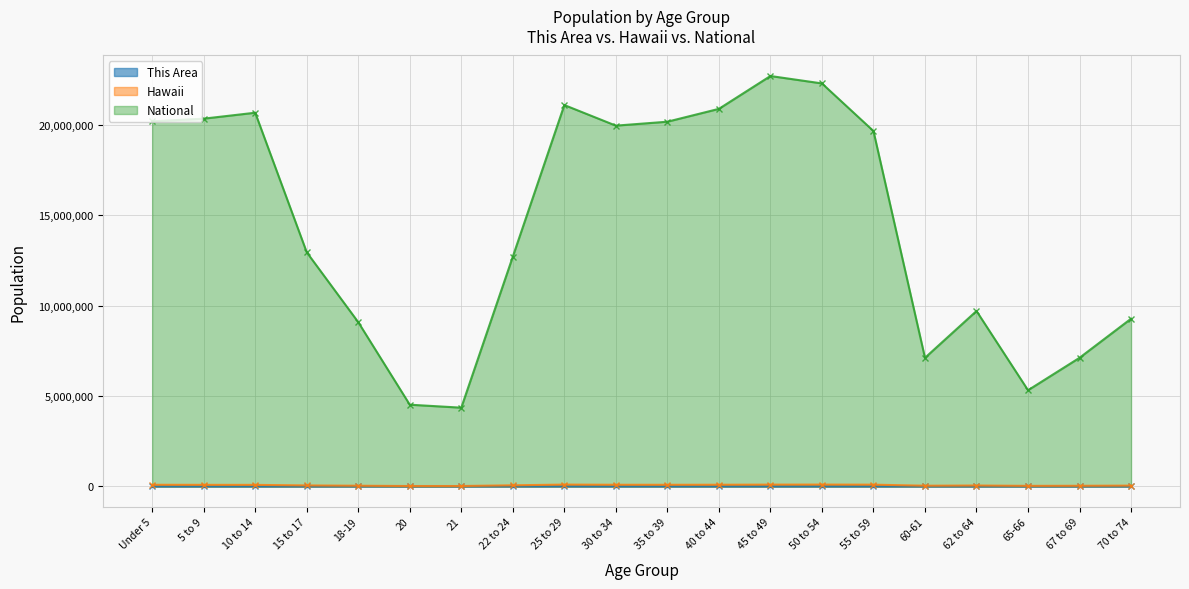

What is the total value across all series at 40 to 44?

20983545